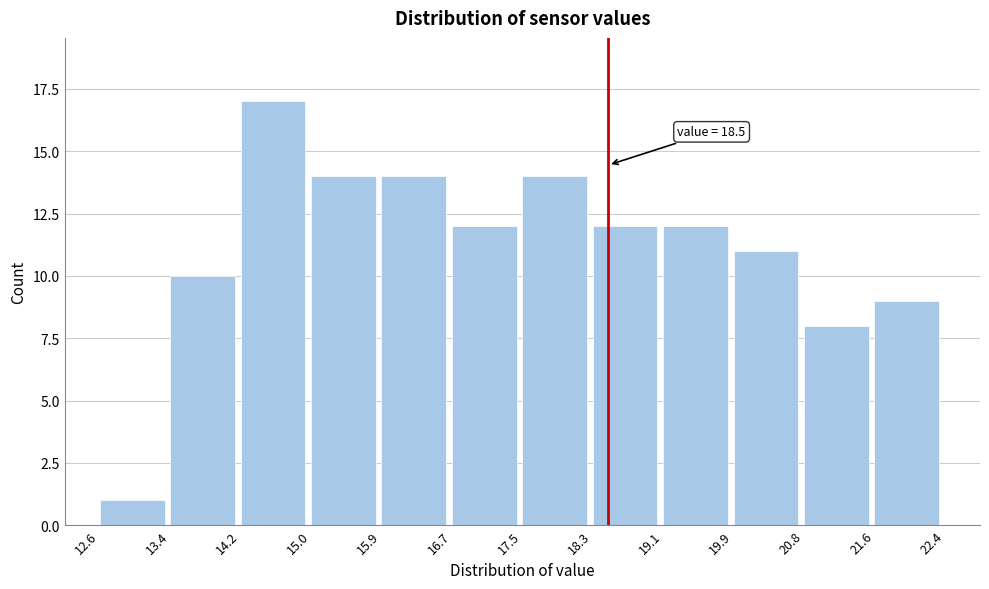

Over which range of the x-axis is the bar tallest?

14.2 to 15.0